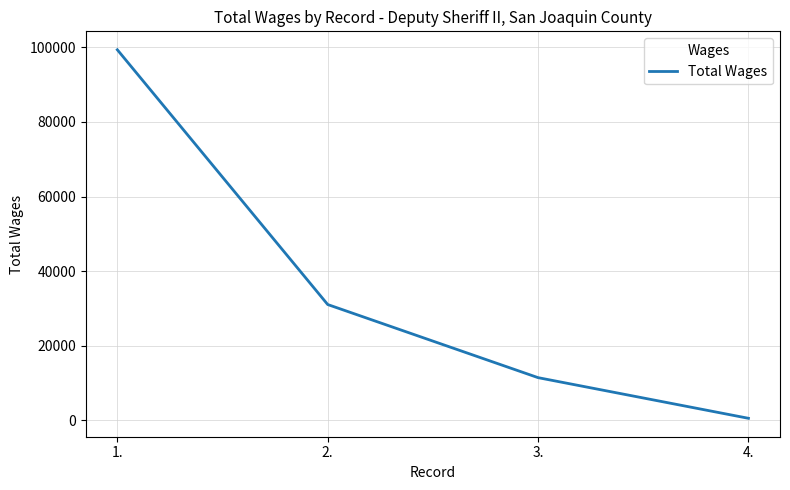

Does the chart display data point markers on the line(s)?

No